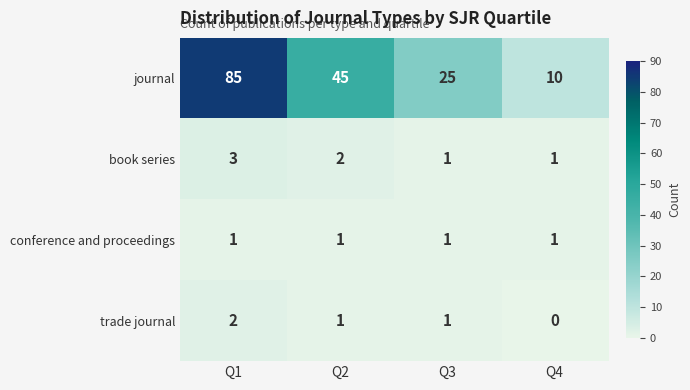

Count the trade journal values in the range 1 to 2.

3